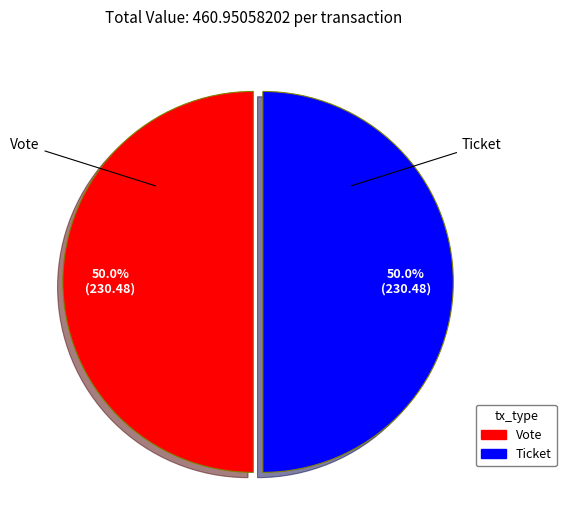

Approximately how many times larger is the value at Ticket compared to Vote?

1.0